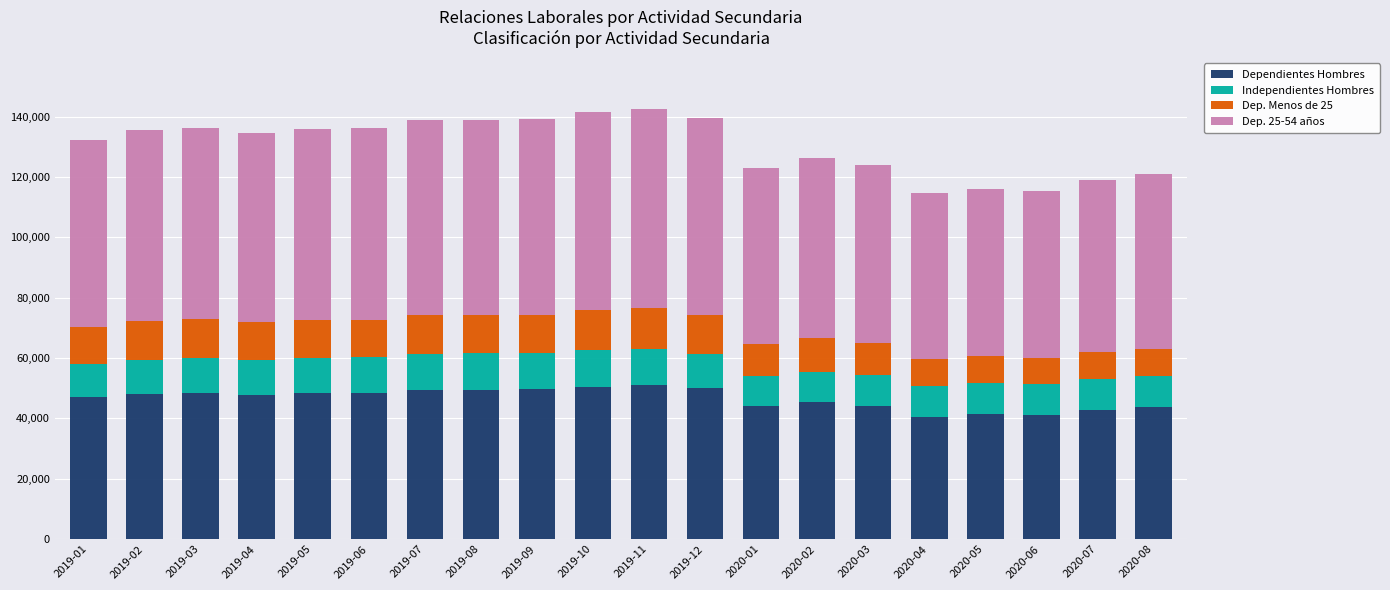

What is the maximum value for Dependientes Hombres?

50923.1